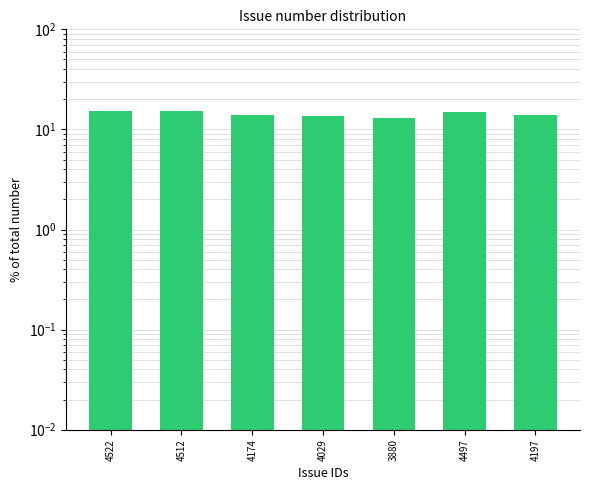

What is the value of the 4th bar from the left?

13.5